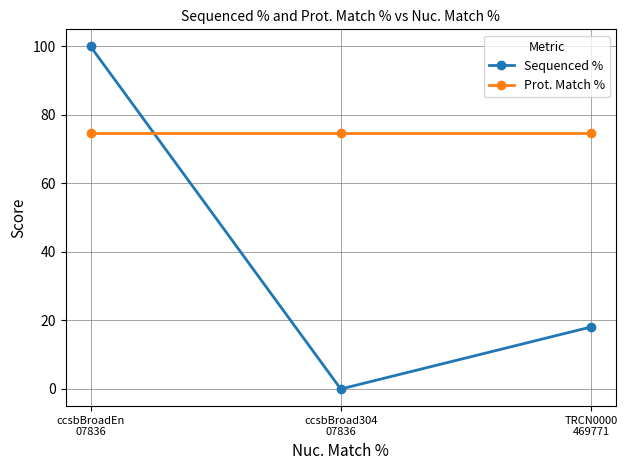

What position from the right is ccsbBroadEn
07836?

3